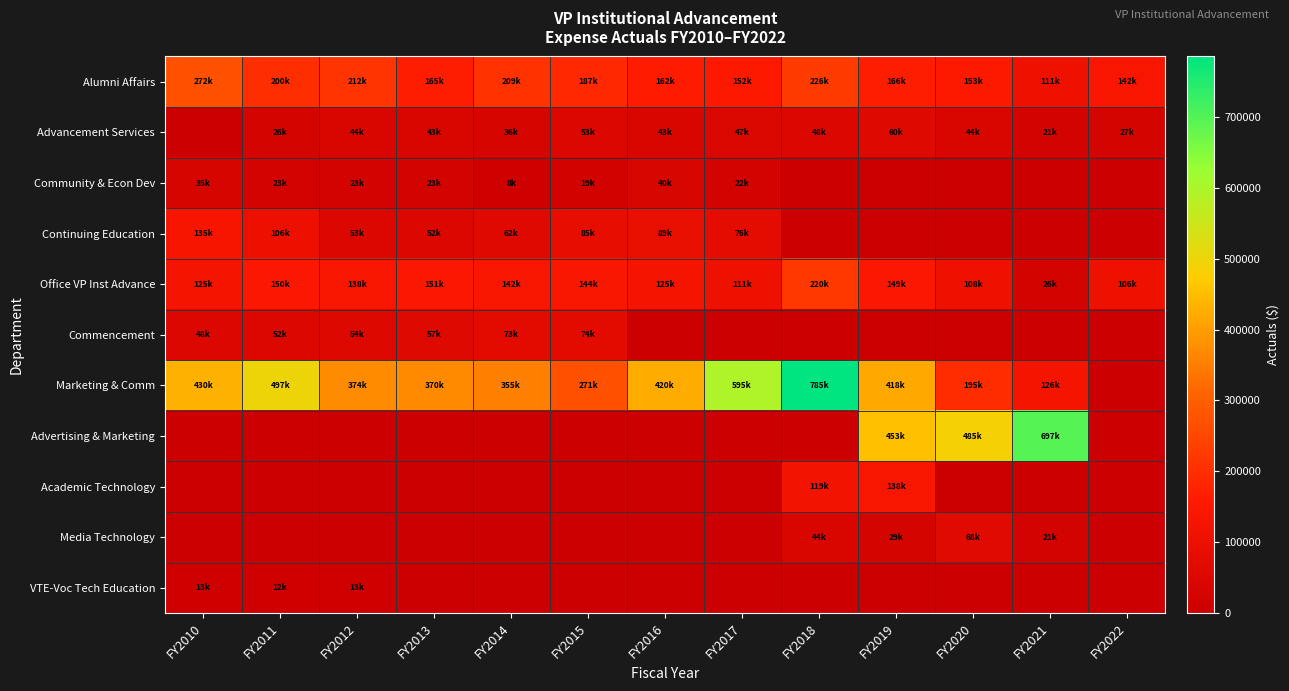

Which series has the widest spread of values?

Marketing & Comm